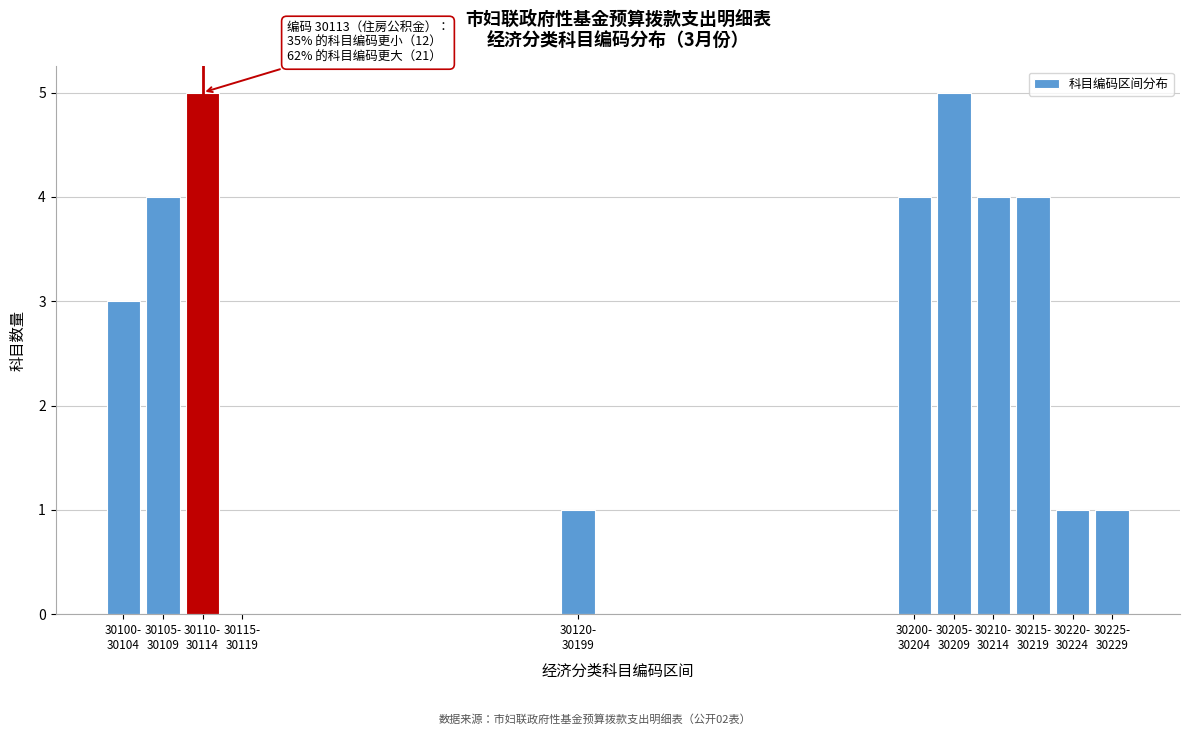

What is the greatest value displayed?

5